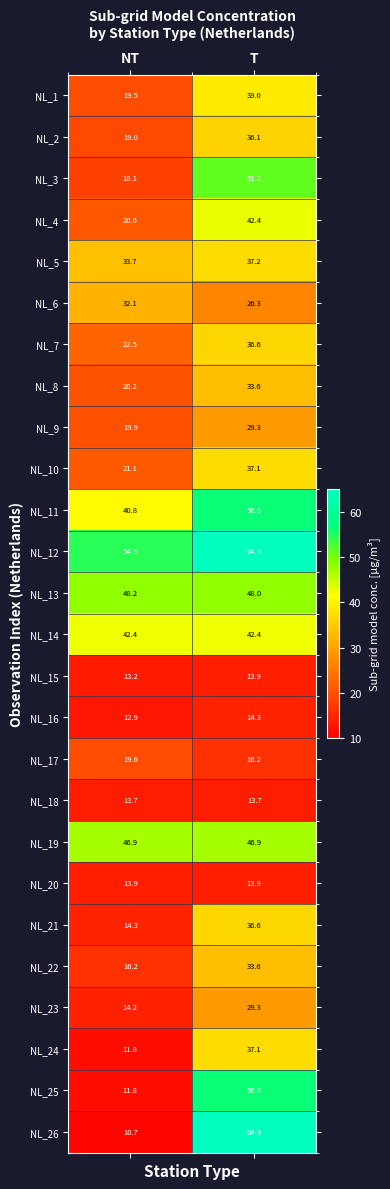

What is the difference between the highest and lowest values at NT?

43.8